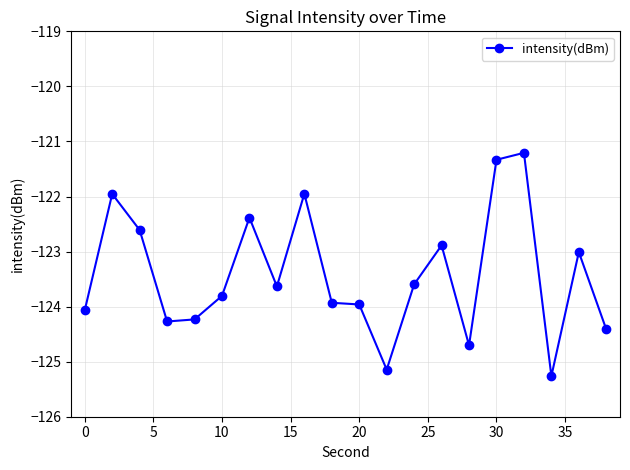

What is the value of the 1st point from the left?

-124.1